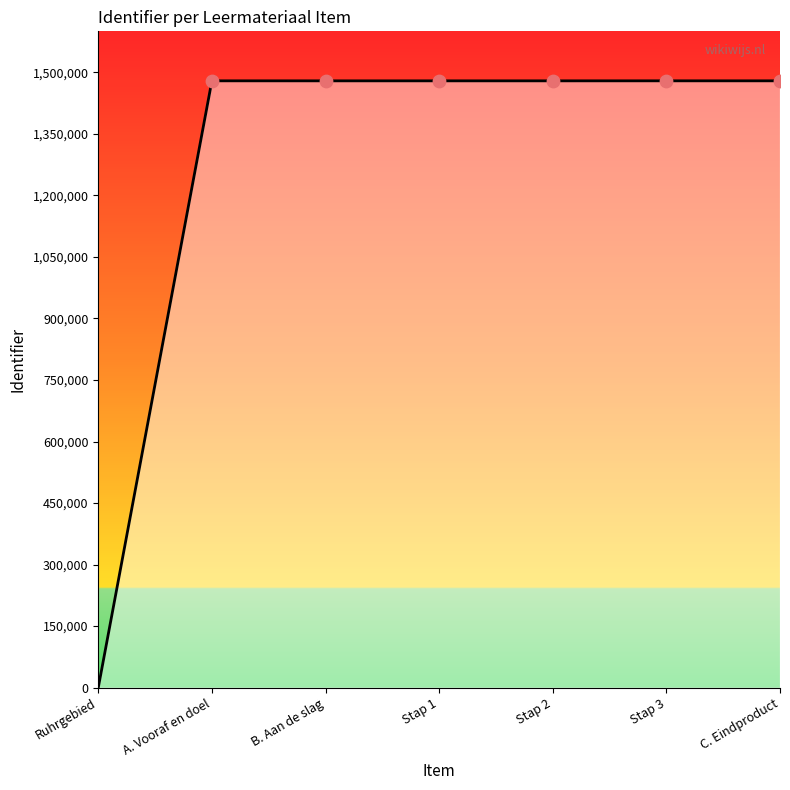

What is the ratio of the value at B. Aan de slag to the value at Stap 3?

1.0